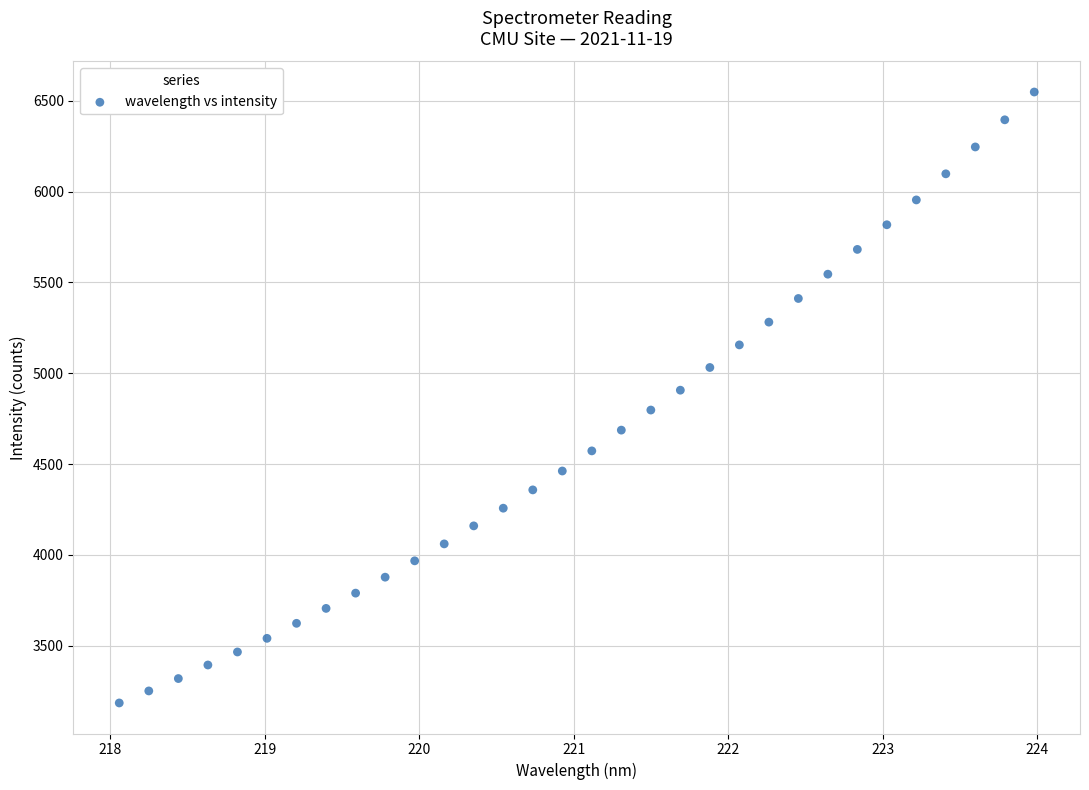

What is the range of Y values (max minus min)?

3363.4